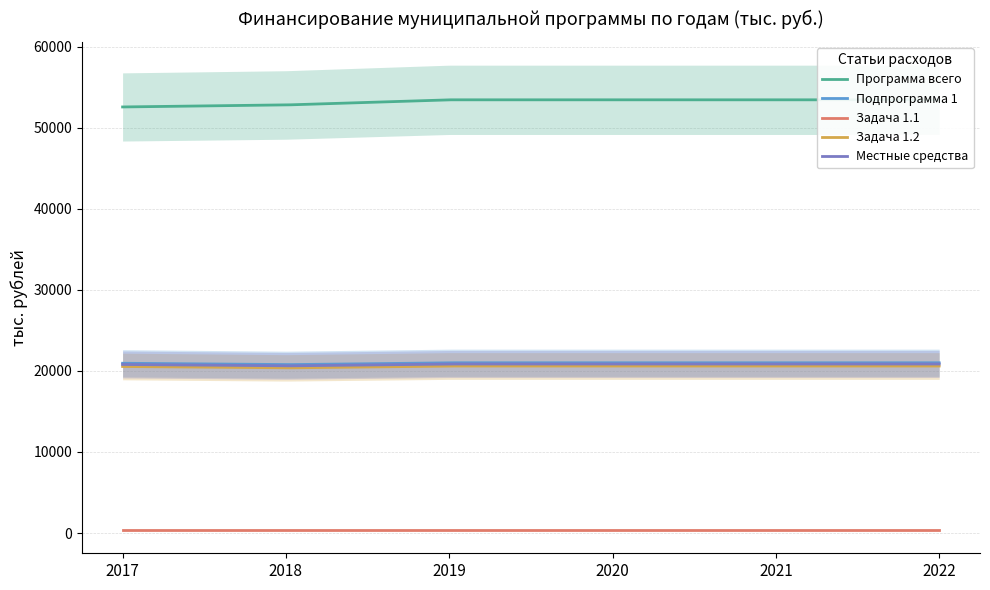

What is the sum of the Подпрограмма 1 values at 2022 and 2021?

42020.2